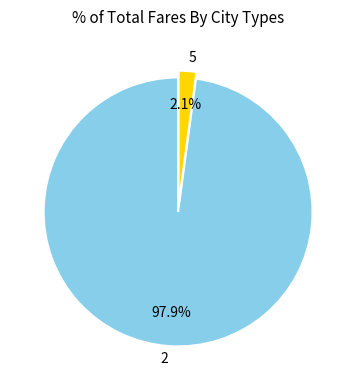

Count the number of slices in the pie.

2